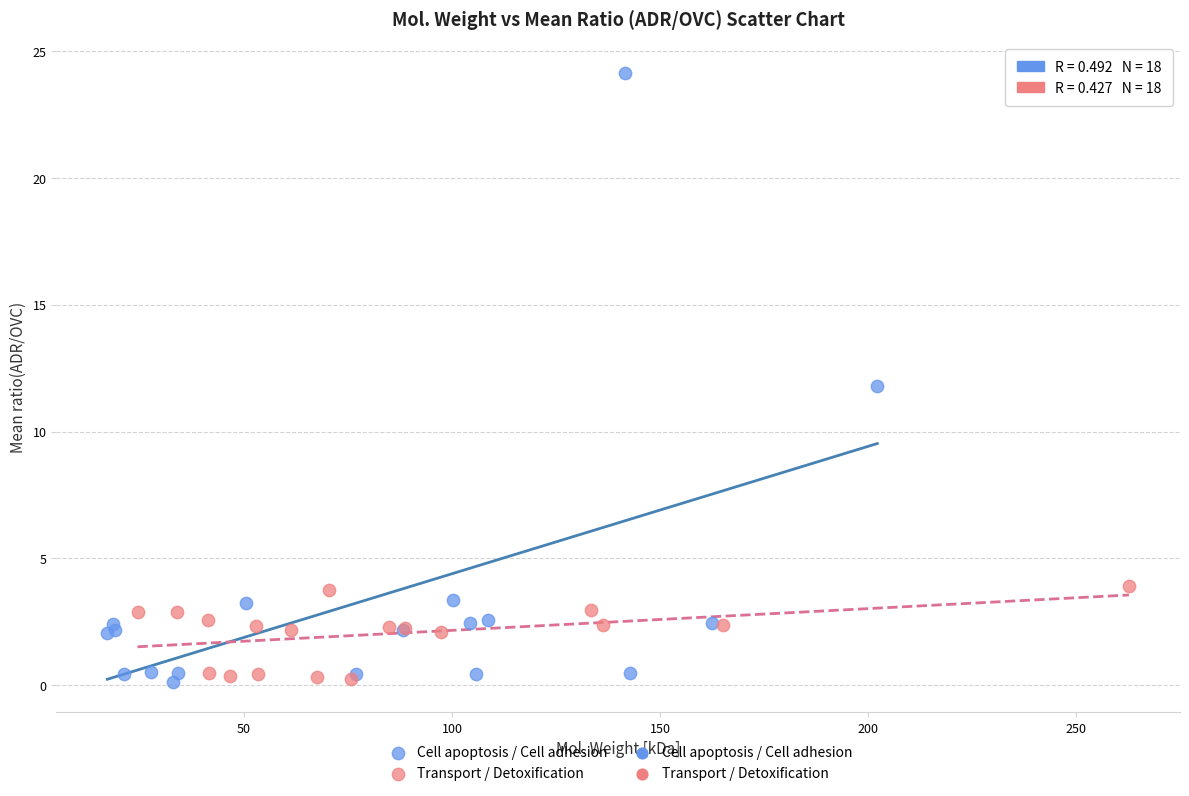

Which series has the largest Y range (max minus min)?

Cell apoptosis / Cell adhesion